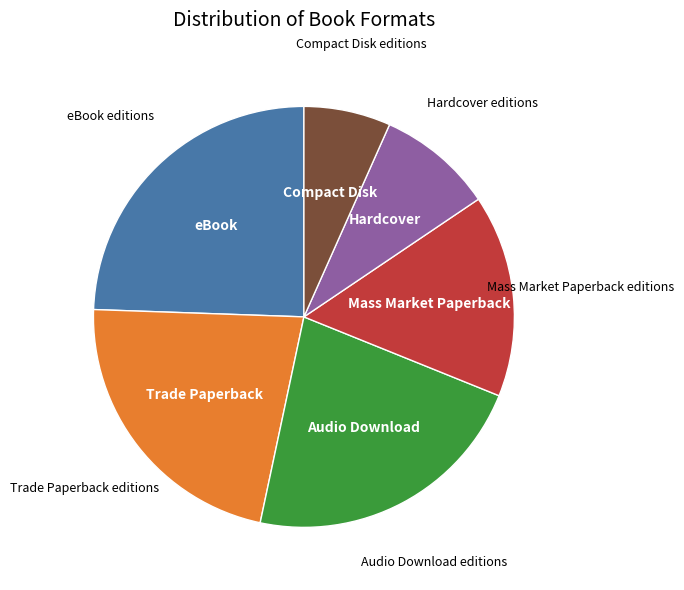

Does any single category account for the majority?

No